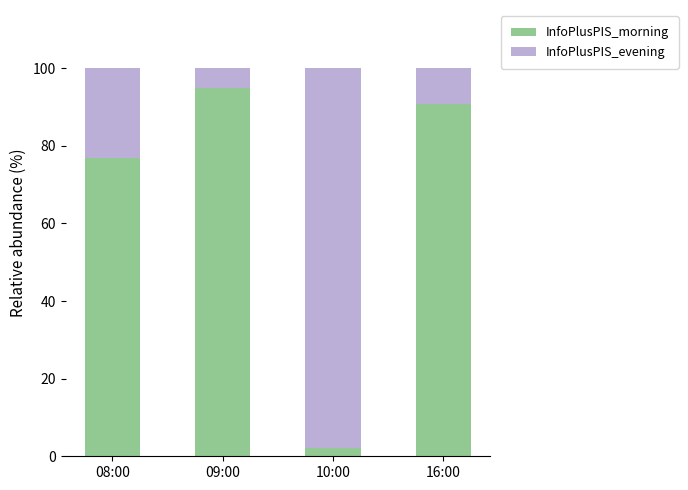

Are the bars grouped side by side (vs. stacked)?

No